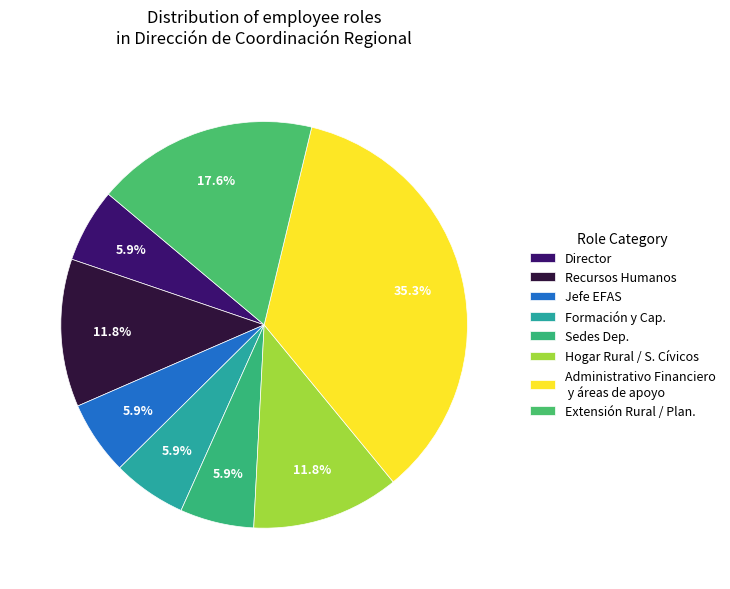

Count the number of slices in the pie.

8